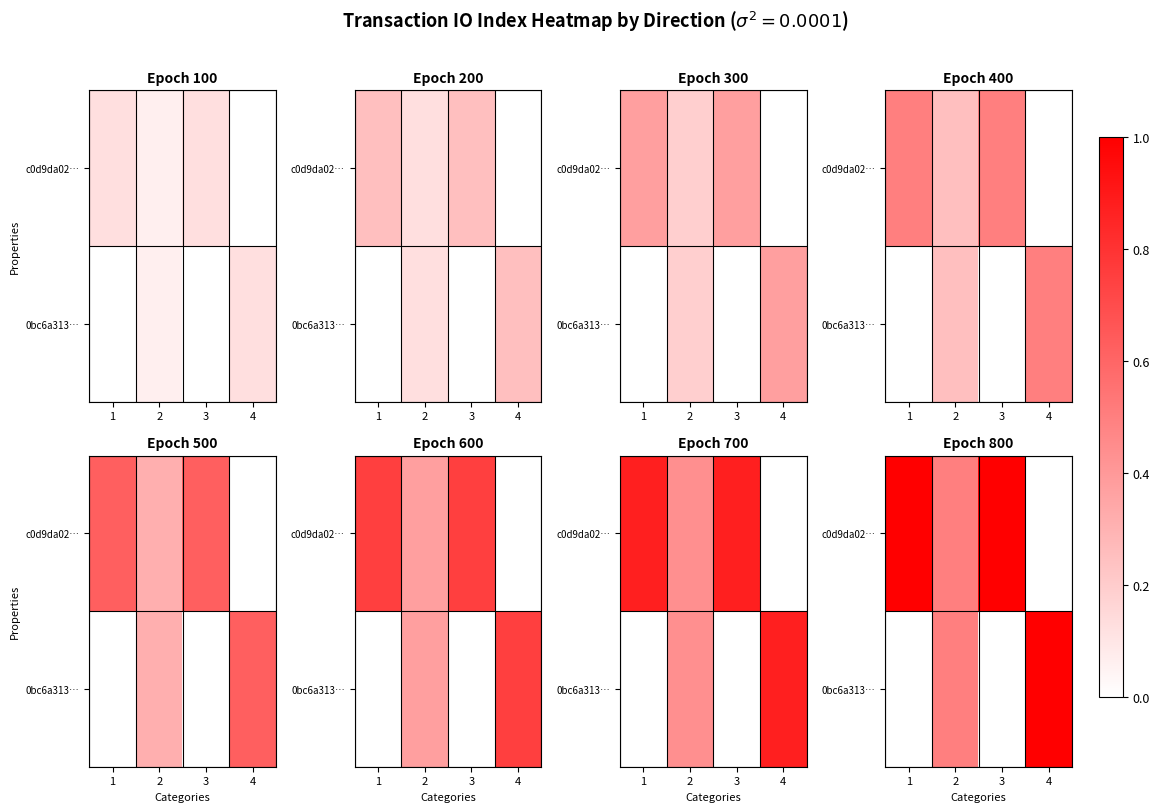

True or false: c0d9da02… has a value of 1.6 at 3.

False